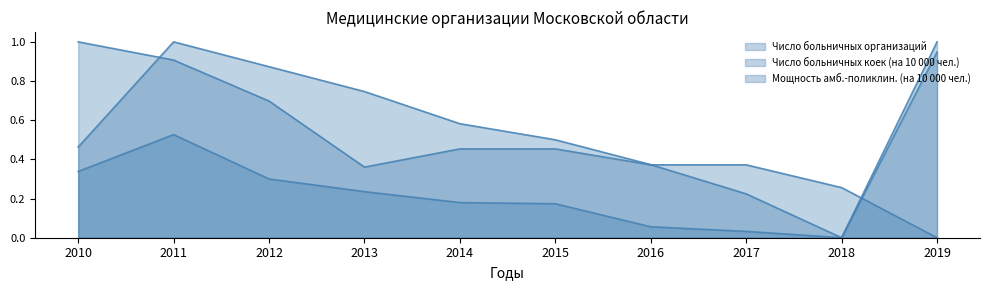

What is the value of the Число больничных организаций point at the 6th from the left?

0.5